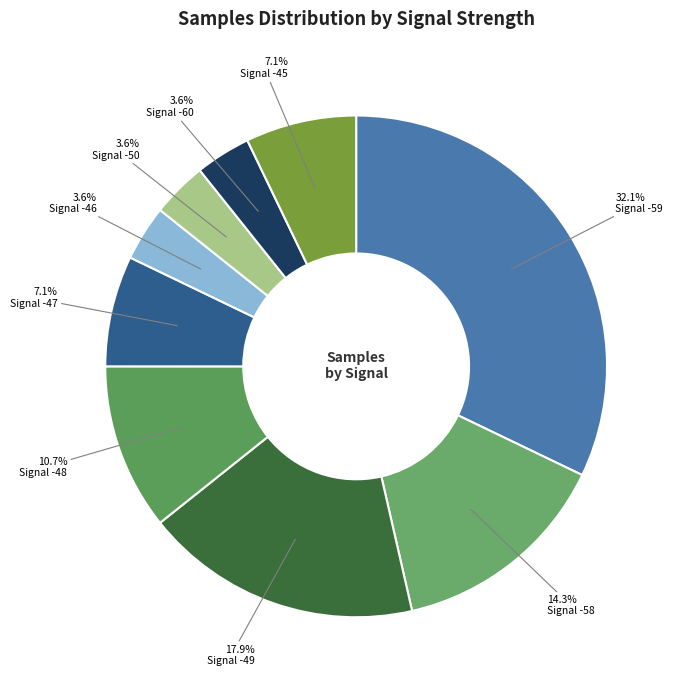

Count the number of slices in the pie.

9